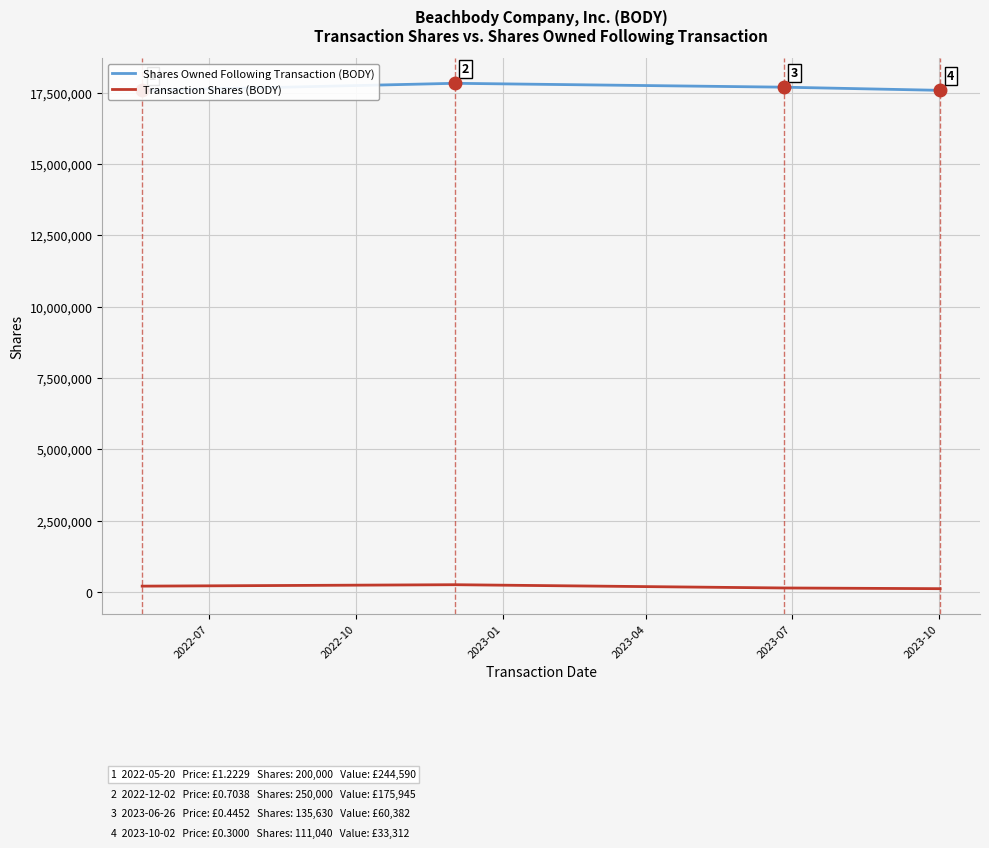

True or false: Transaction Shares (BODY) has more than 2 points higher than both neighbors.

False